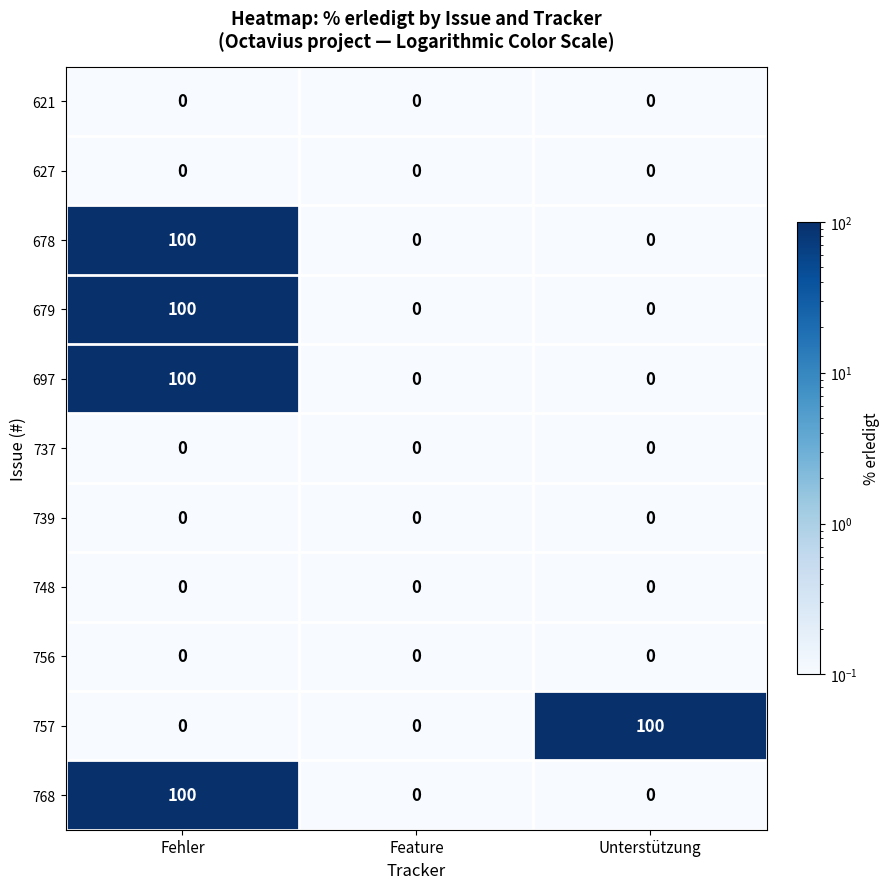

What is the smallest value displayed?

0